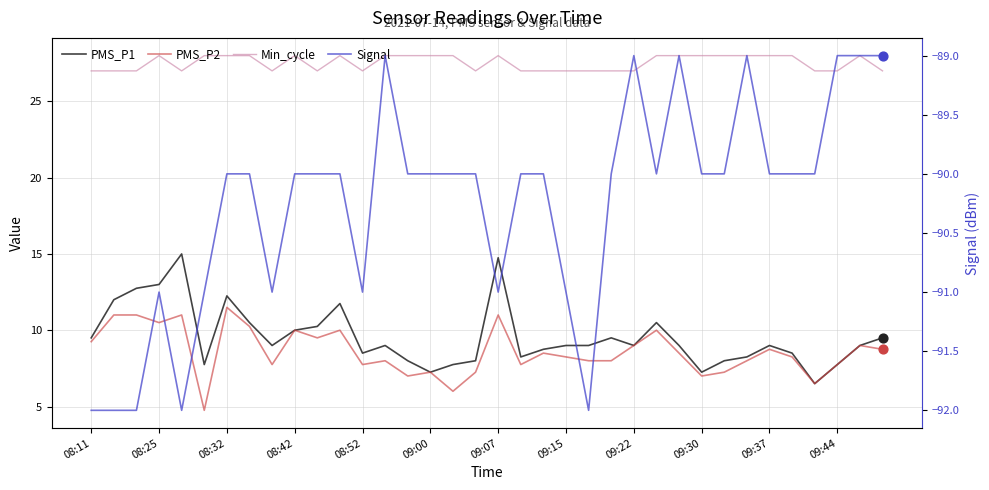

Which series contains the highest Y value?

Min_cycle